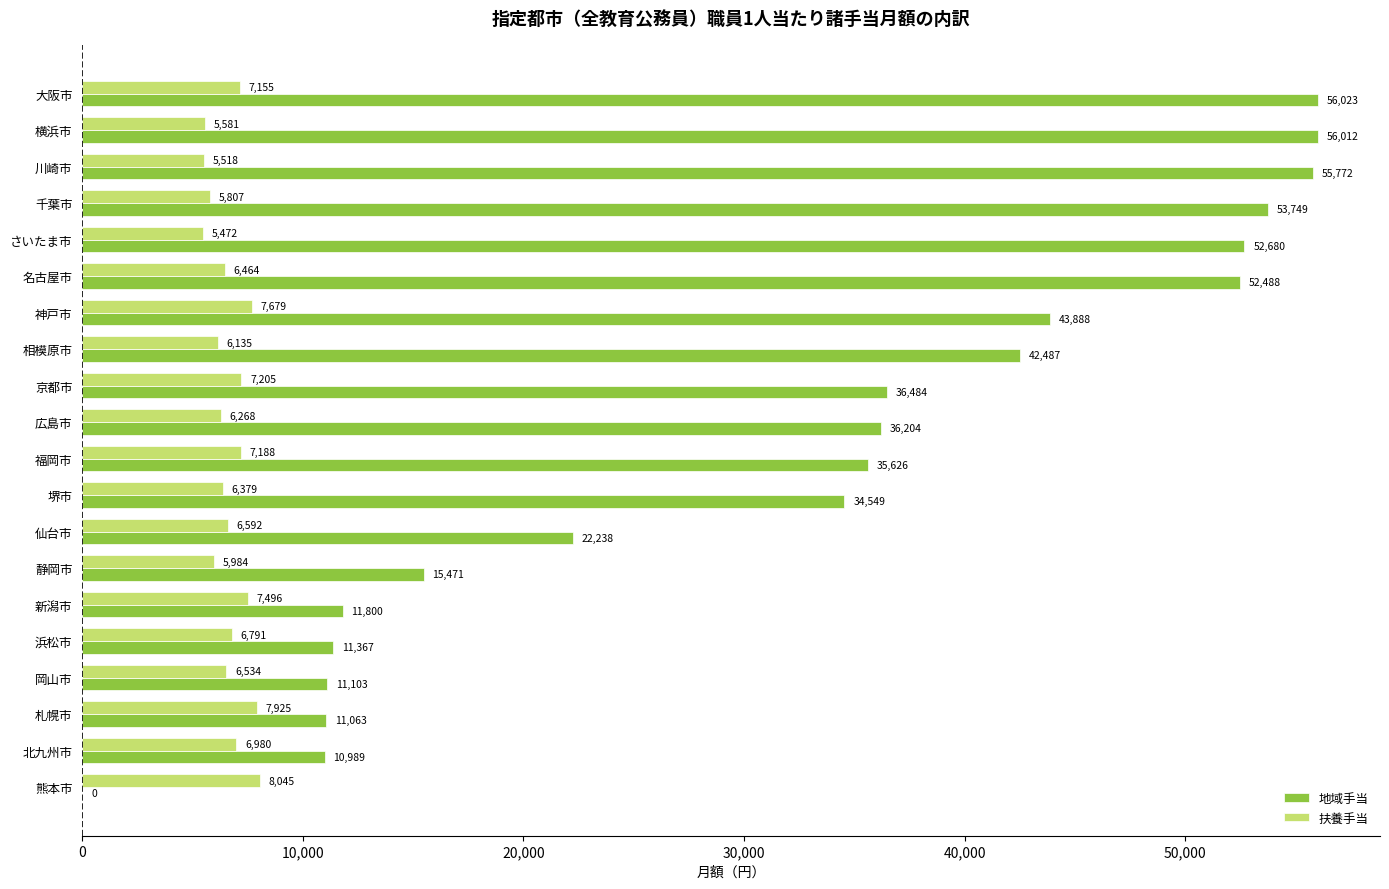

The 地域手当 series shows 18184 at 札幌市. True or false?

False